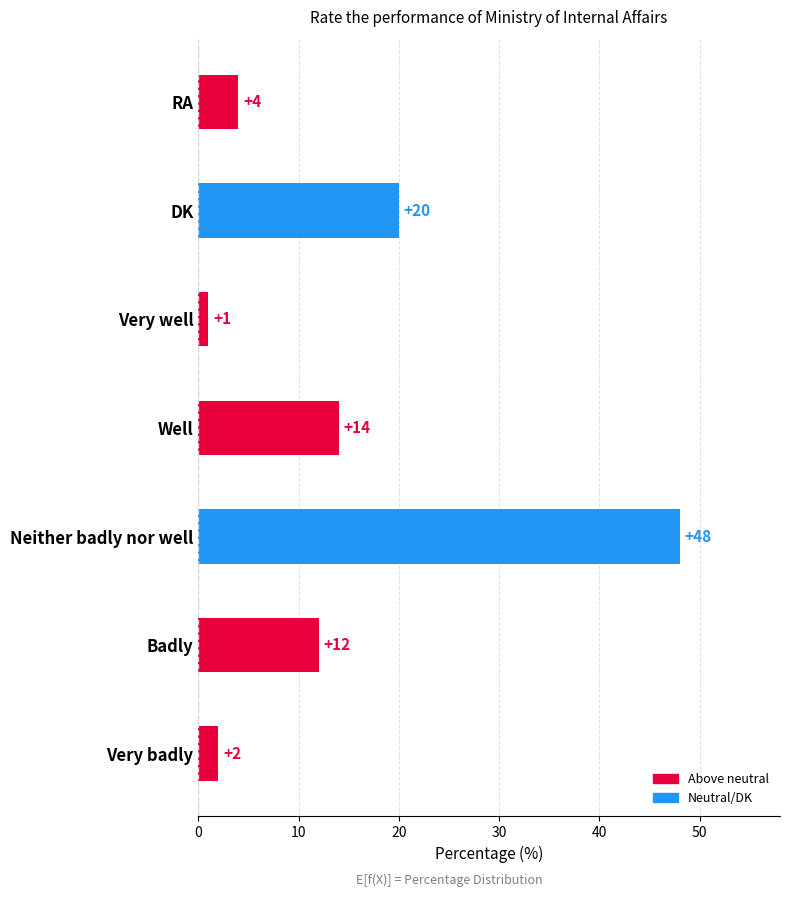

List the labels in order of value, largest first.

Neither badly nor well, DK, Well, Badly, RA, Very badly, Very well